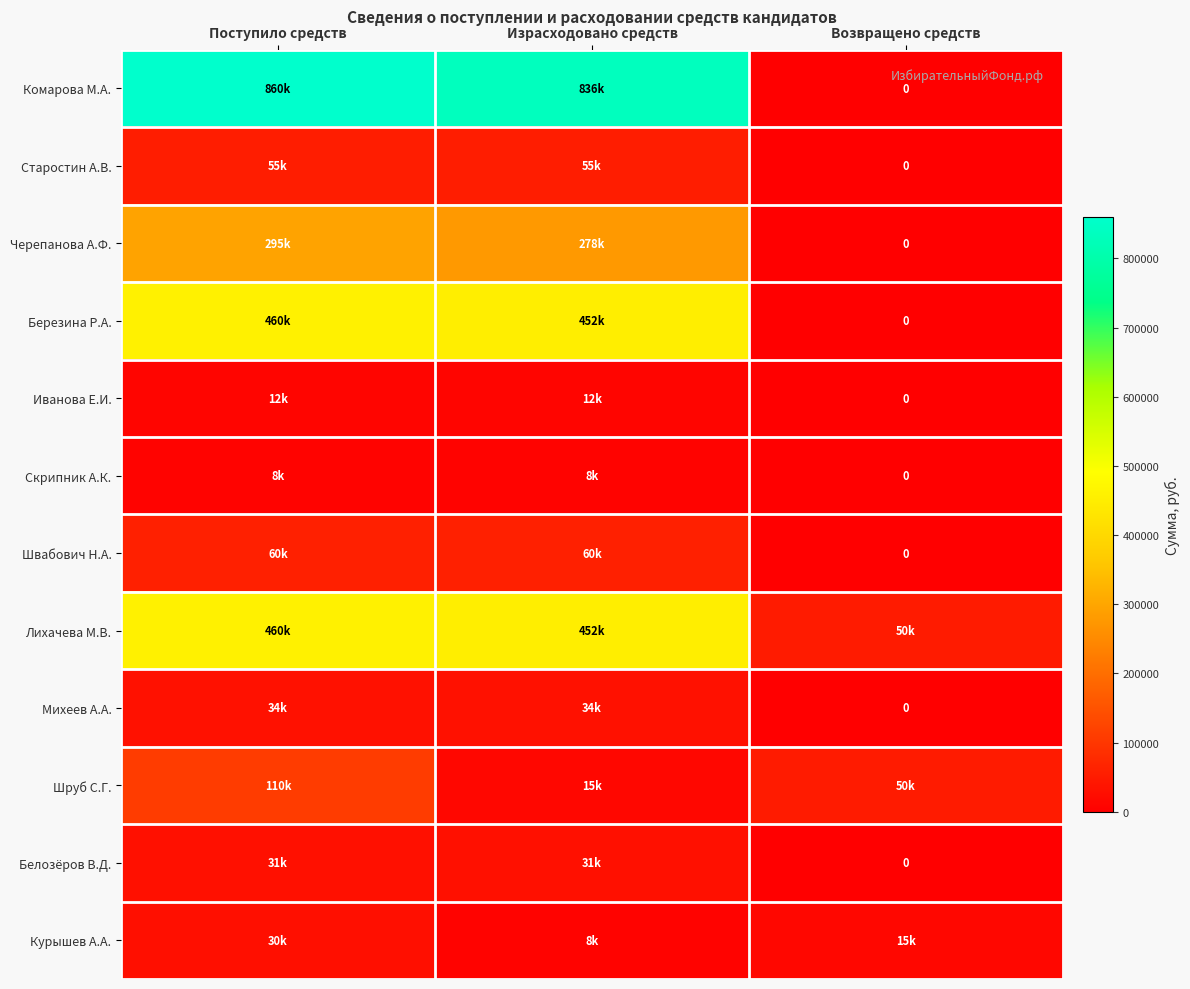

The value of Старостин А.В. at Израсходовано средств is 98551.7. True or false?

False